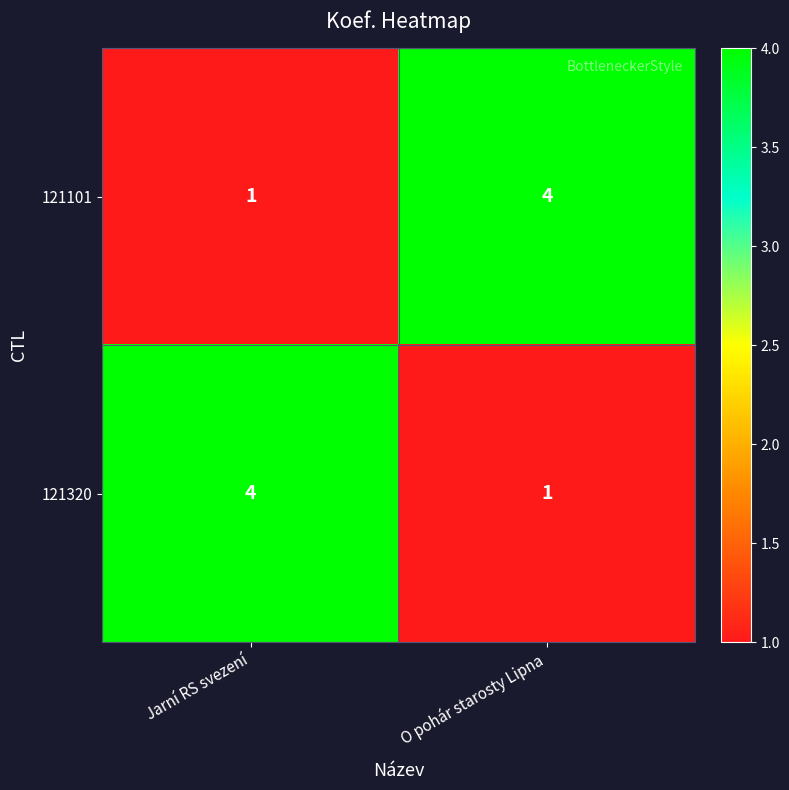

What is the spread (max minus min) of values at O pohár starosty Lipna?

3